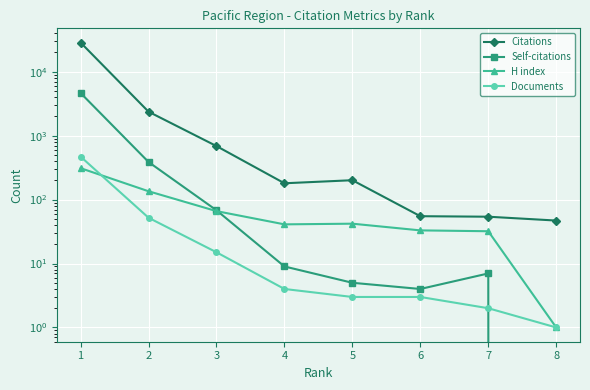

Is this an area chart (filled region under the line)?

No